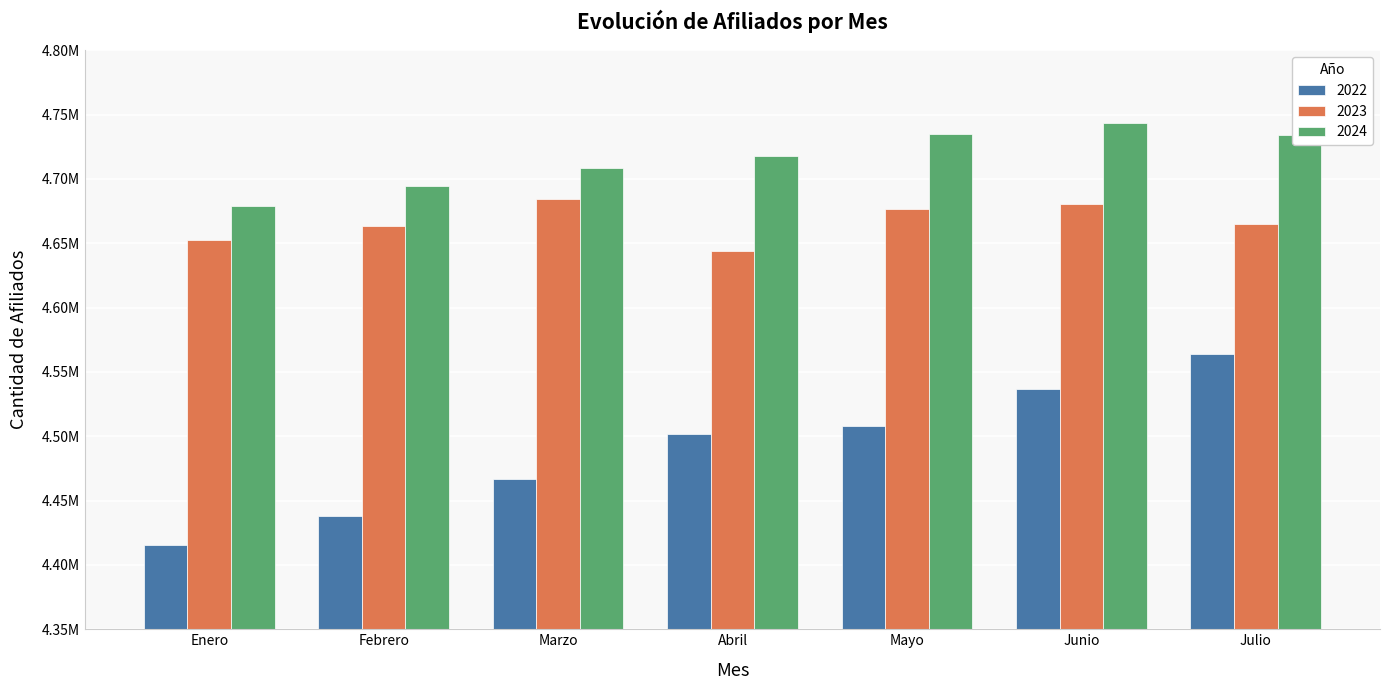

Is it true that 2022 equals 1843101 at Febrero?

False